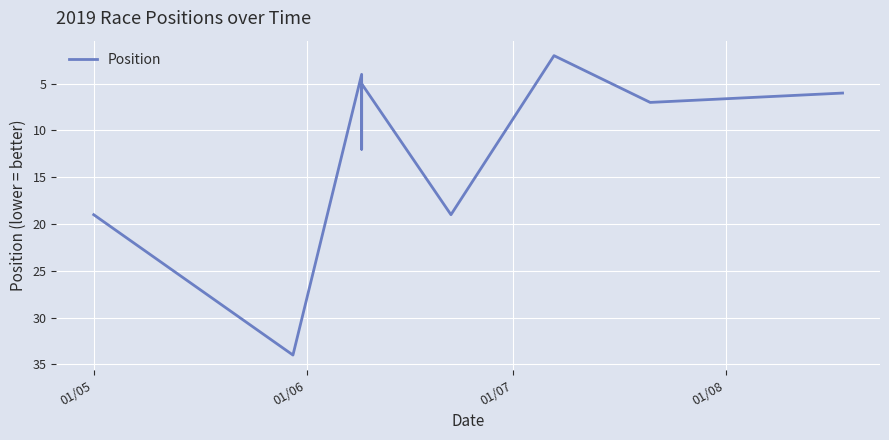

How many distinct data groups are displayed?

1